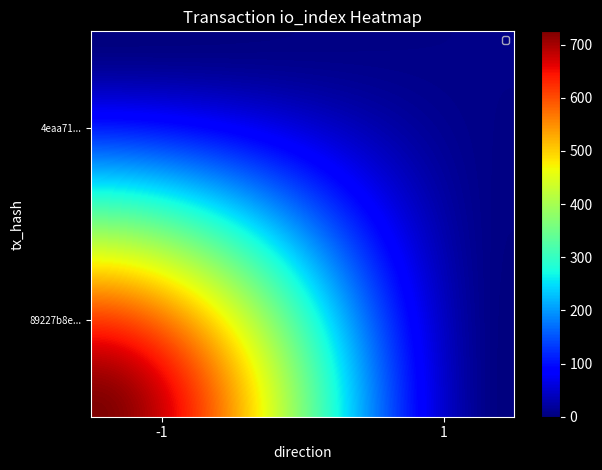

Which series has the largest range (max minus min)?

89227b8e057ee8c7fc7551b210843170906578b